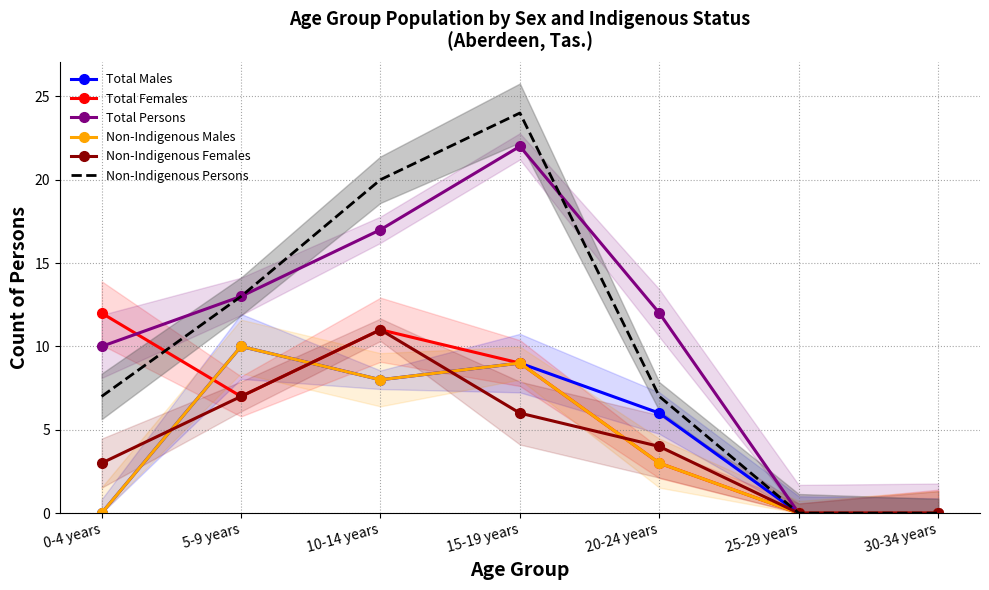

At which label is Total Persons closest to 11?

0-4 years